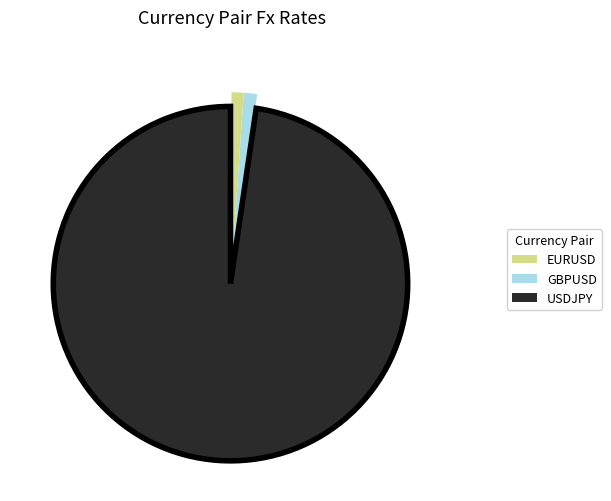

What is the majority slice?

USDJPY